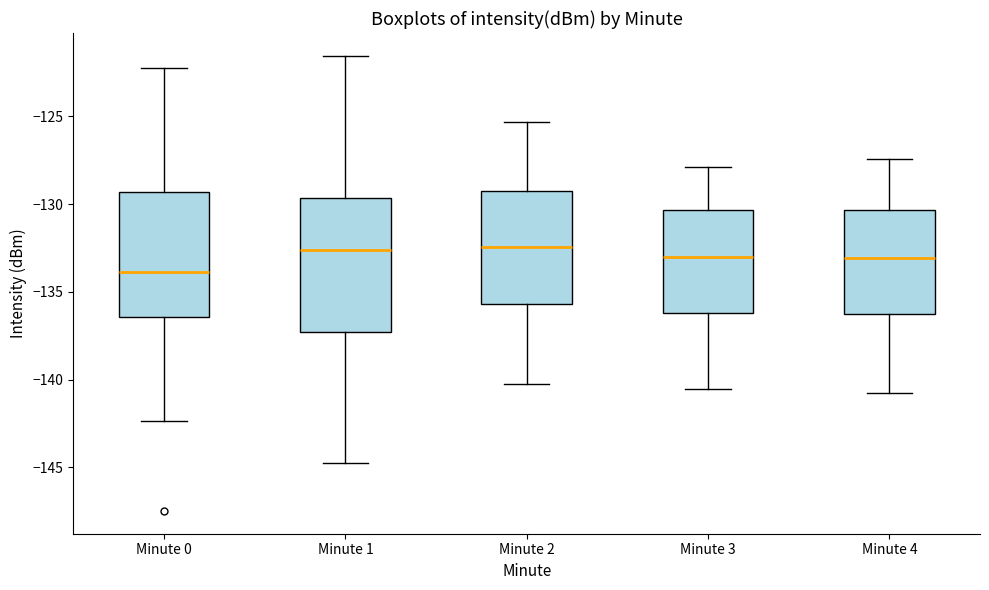

Reading left to right, read every box against the y-axis: the position of its median line, the range the box covers, and the ends of its whiskers. The values are not printed on the chart, so give them approximately, as read against the axis.

Minute 0: median -134.0, box -136.5 to -129.5, whiskers -142.5 to -122.5
Minute 1: median -132.5, box -137.5 to -129.5, whiskers -145.0 to -121.5
Minute 2: median -132.5, box -135.5 to -129.0, whiskers -140.0 to -125.5
Minute 3: median -133.0, box -136.0 to -130.5, whiskers -140.5 to -128.0
Minute 4: median -133.0, box -136.5 to -130.5, whiskers -141.0 to -127.5